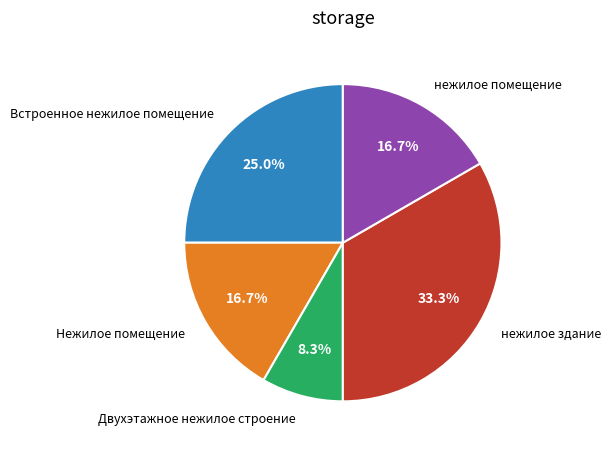

Is there a majority slice in this chart?

No